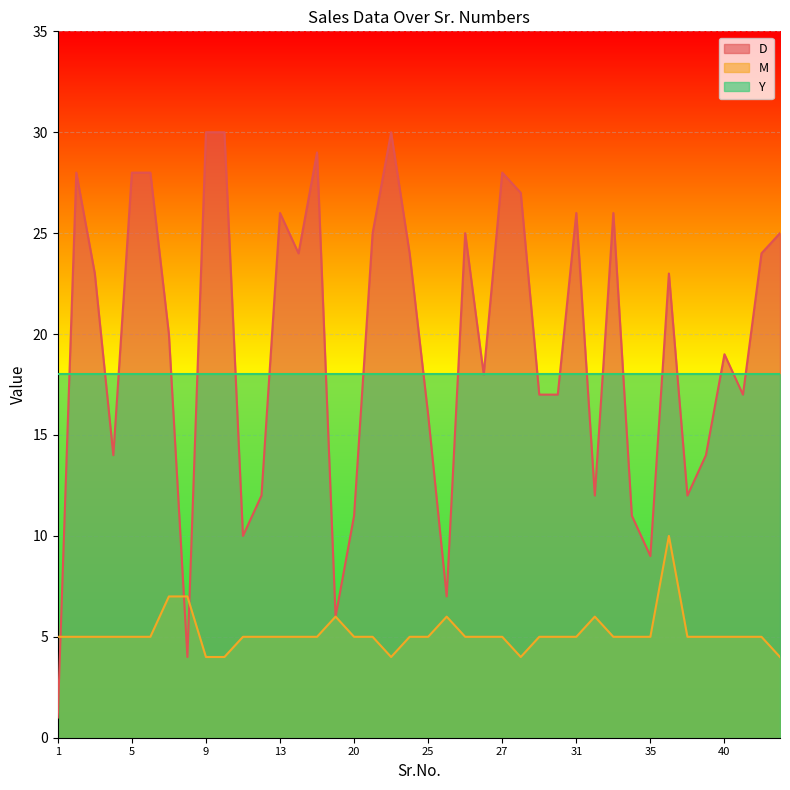

What is the total value across all series at 25?

39